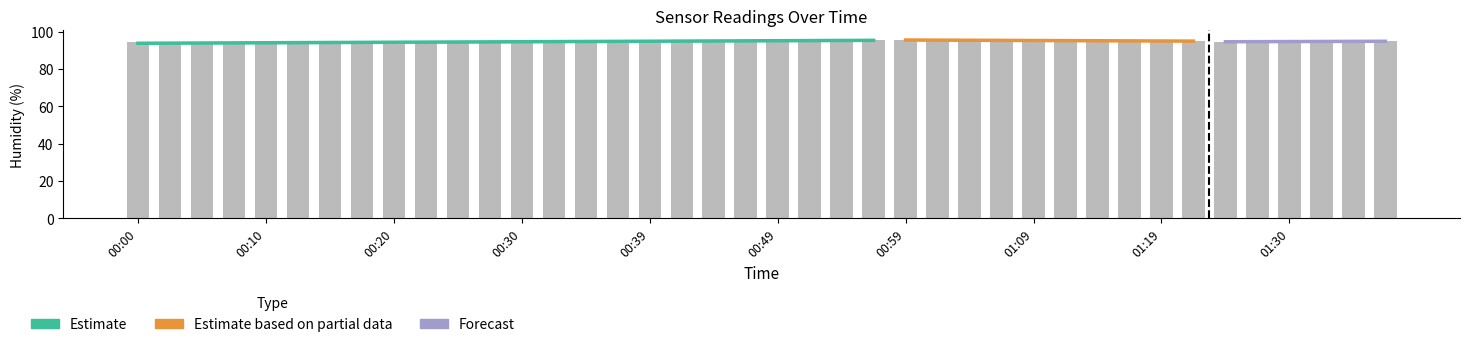

Rank the categories by value from lowest to highest.

00:03, 00:08, 00:15, 00:17, 00:05, 00:30, 00:00, 00:10, 00:13, 00:22, 00:25, 00:27, 00:37, 00:20, 00:34, 00:39, 00:42, 00:32, 01:25, 01:30, 00:44, 01:27, 01:32, 01:37, 01:35, 00:47, 01:14, 01:17, 01:19, 01:22, 01:11, 00:59, 01:01, 01:06, 01:09, 00:49, 01:04, 00:56, 00:51, 00:54